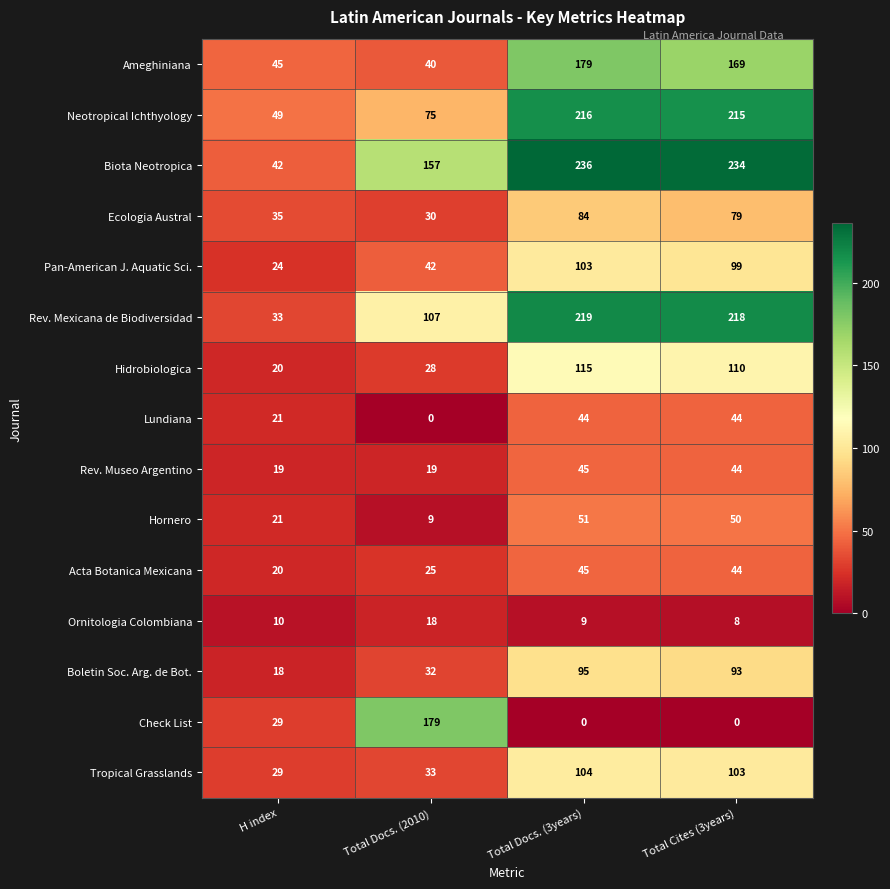

At how many categories does at least one series exceed 15?

4